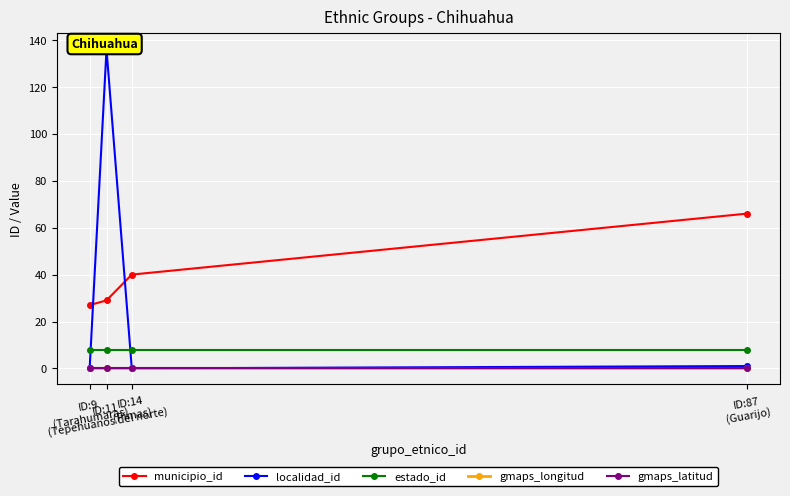

The value of gmaps_latitud at ID:87
(Guarijo) is 0. True or false?

True